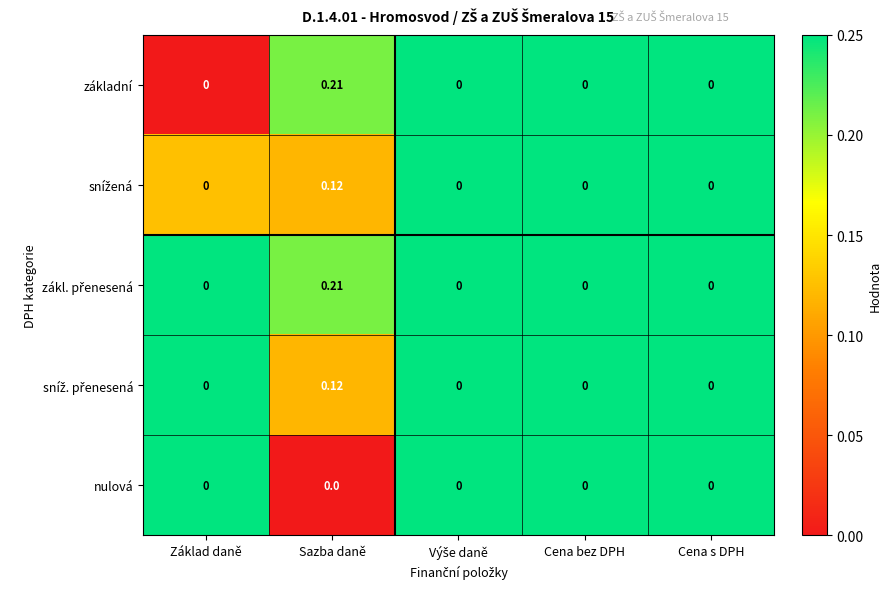

At which category is the sum across all series the highest?

Sazba daně